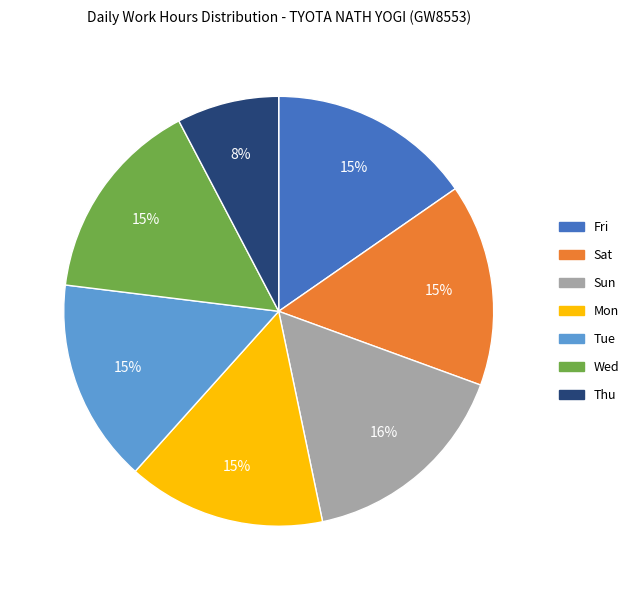

To the nearest percent, what is the average slice percentage?

14%